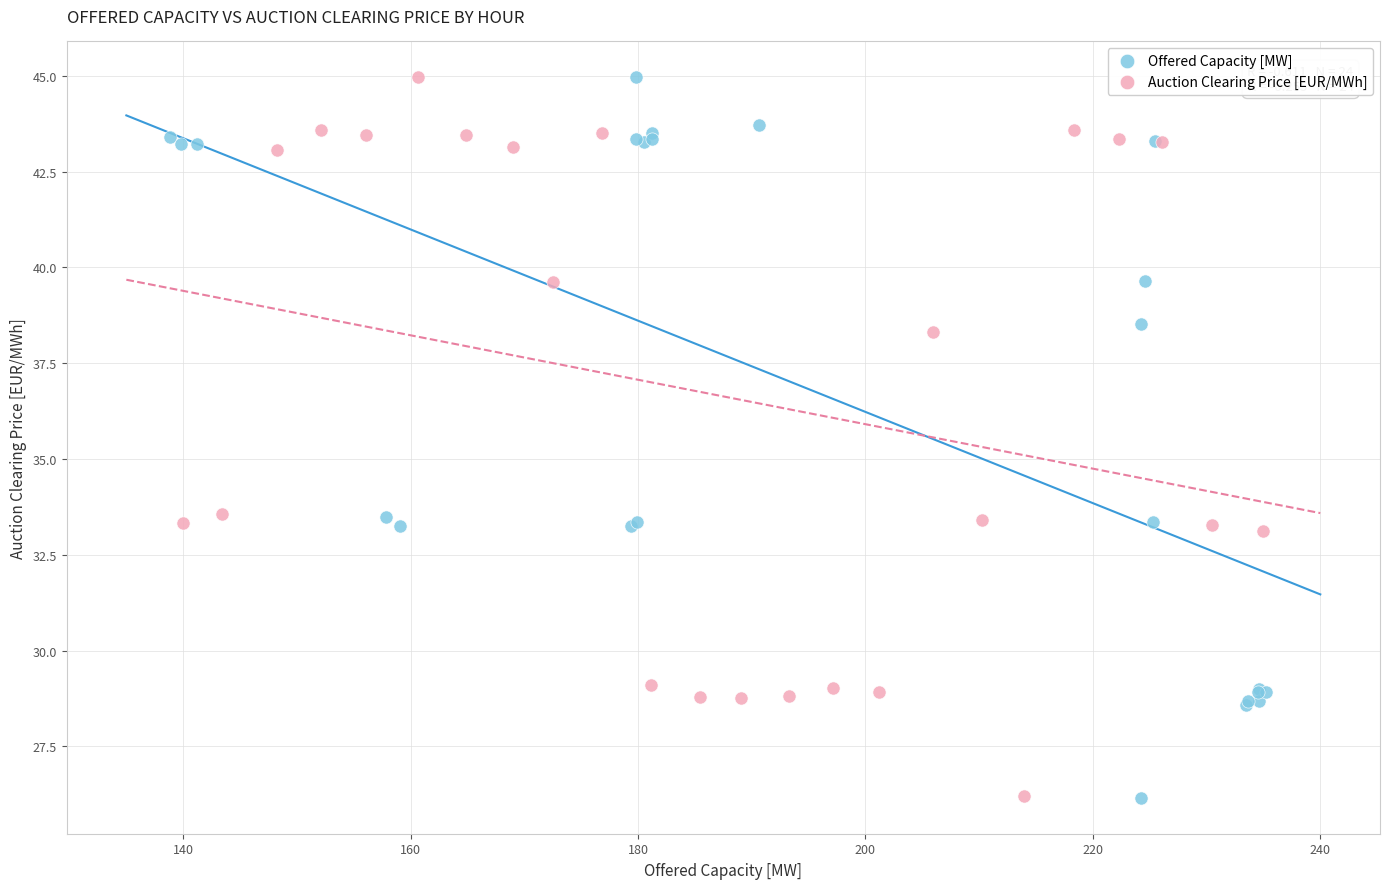

Which series has the largest Y range (max minus min)?

Offered Capacity [MW]